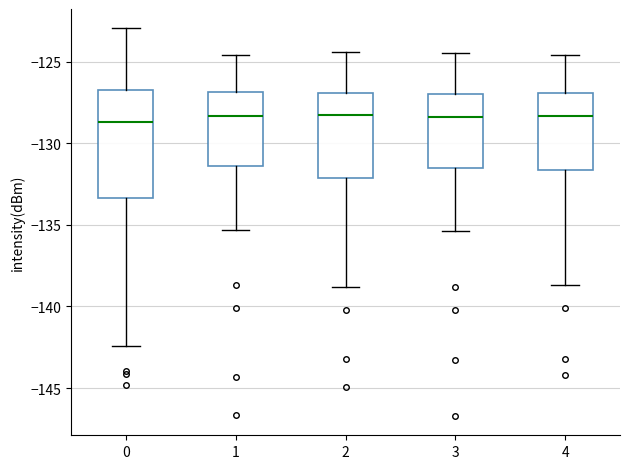

Which box is the tallest, from its lower edge to its upper edge?

0